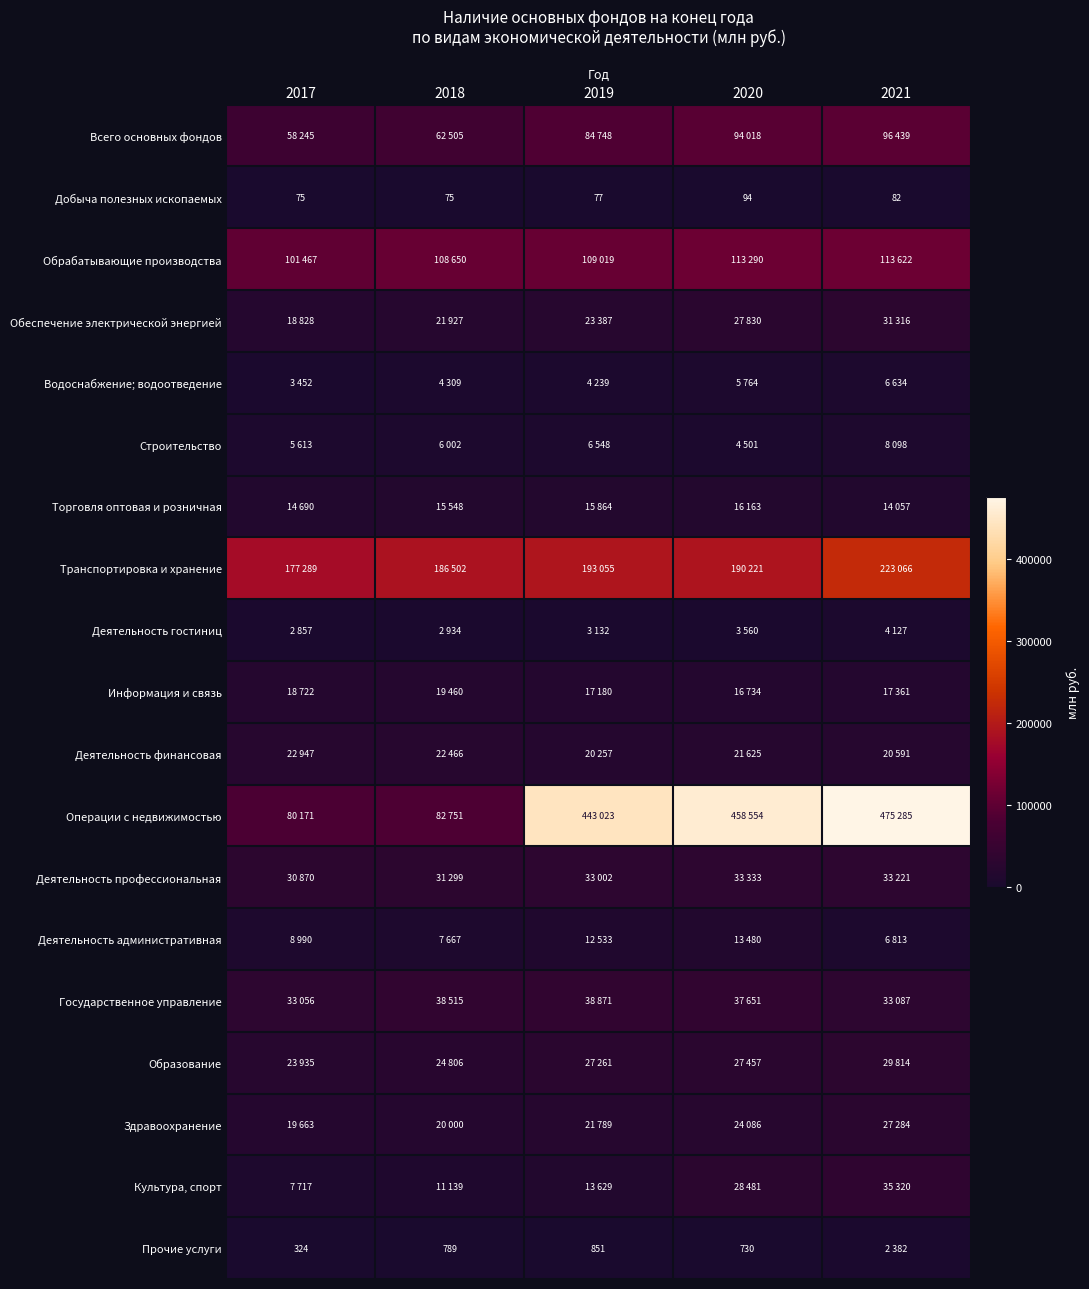

The Прочие услуги series shows 851 at 2019. True or false?

True